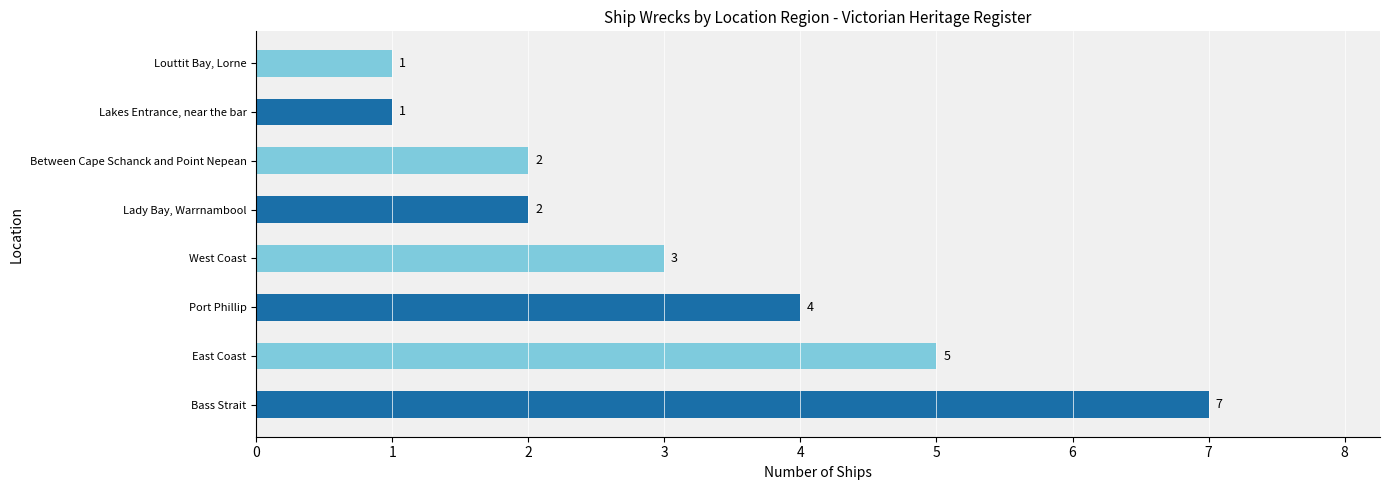

What is the maximum value shown in the chart?

7